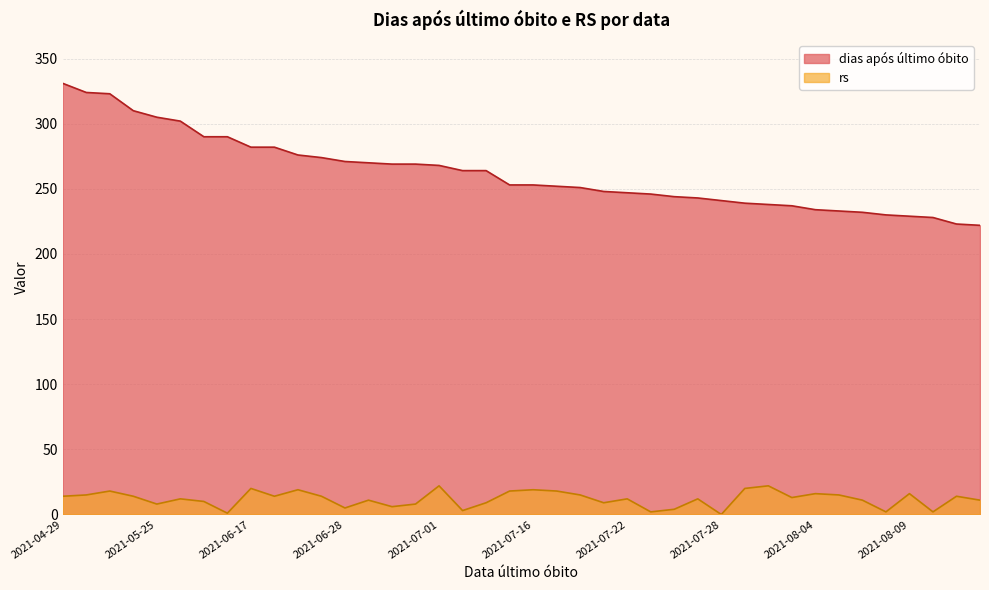

What is the maximum value for dias após último óbito?

331